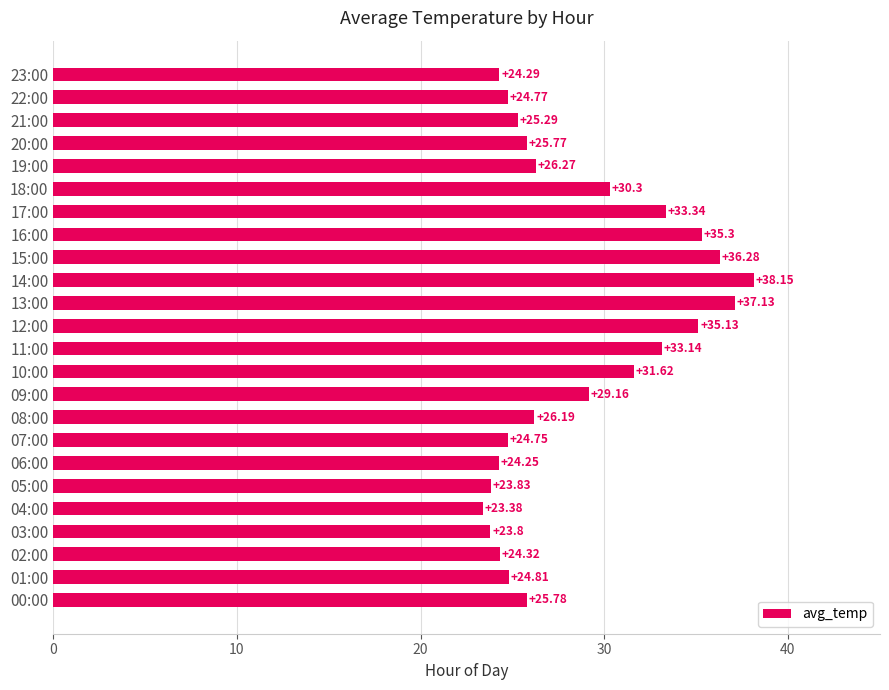

What is the difference between the second highest and second lowest values?

13.3